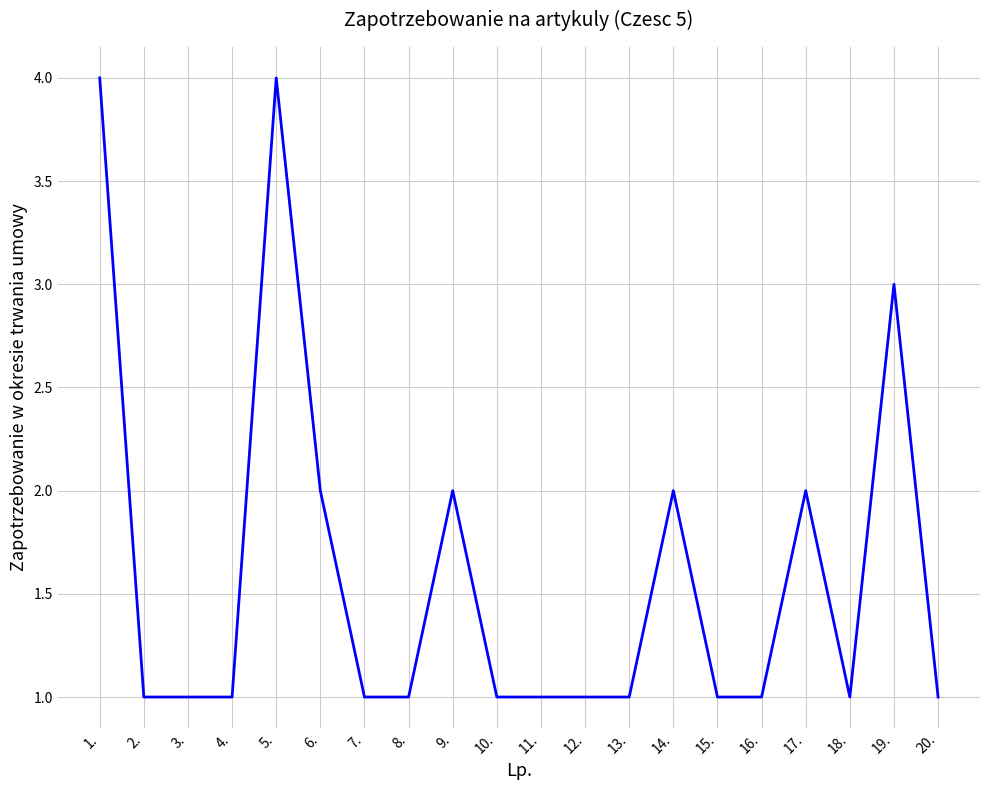

Reading right to left, extract all data points from this chart.

20.=1	19.=3	18.=1	17.=2	16.=1	15.=1	14.=2	13.=1	12.=1	11.=1	10.=1	9.=2	8.=1	7.=1	6.=2	5.=4	4.=1	3.=1	2.=1	1.=4